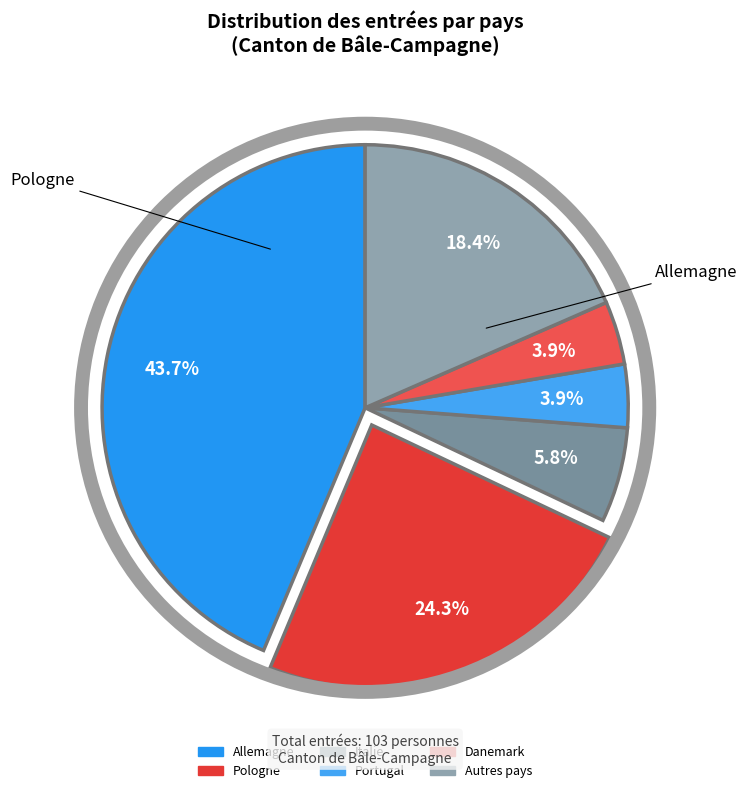

How many slices are in this pie chart?

6